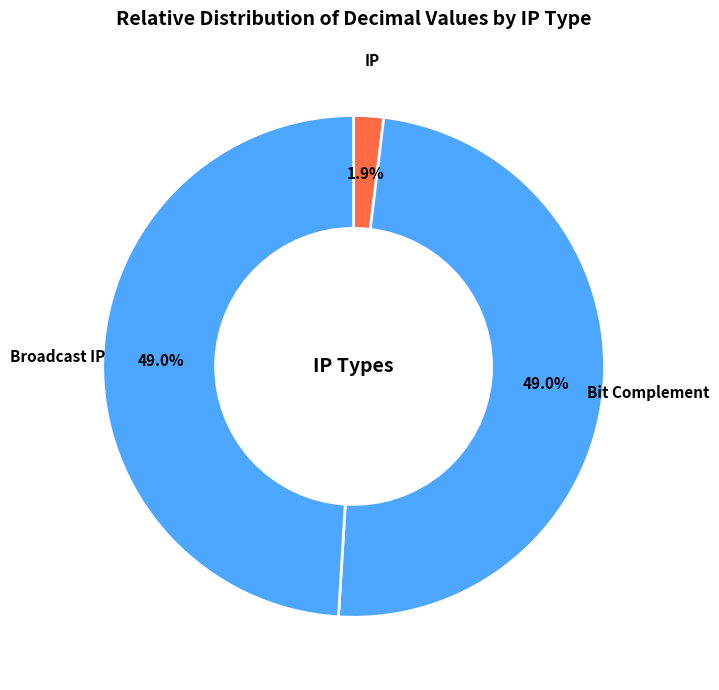

Is the sum of Bit Complement and Broadcast IP greater than half?

Yes